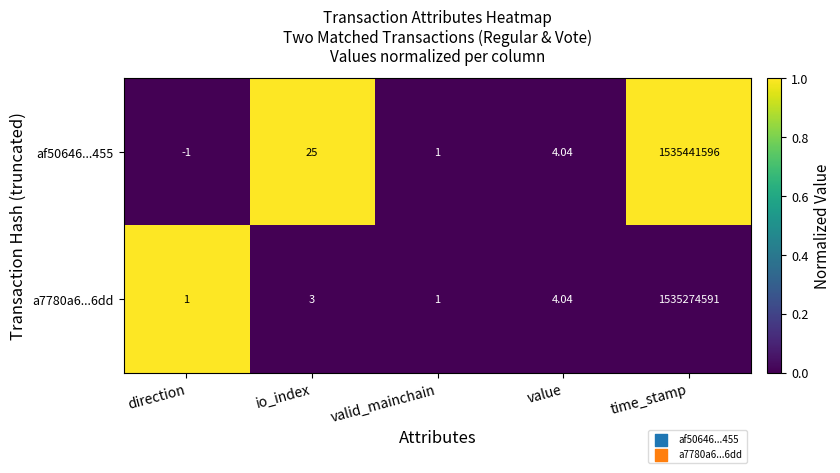

At which category is the sum across all series the highest?

time_stamp